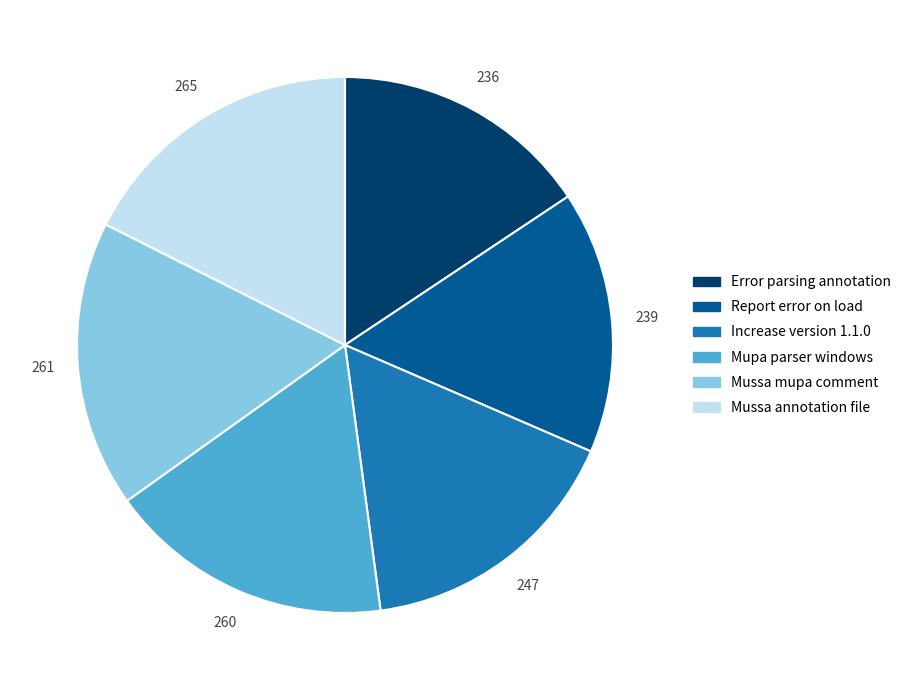

Approximately how many times larger is the value at Increase version 1.1.0 compared to Mussa mupa comment?

0.9